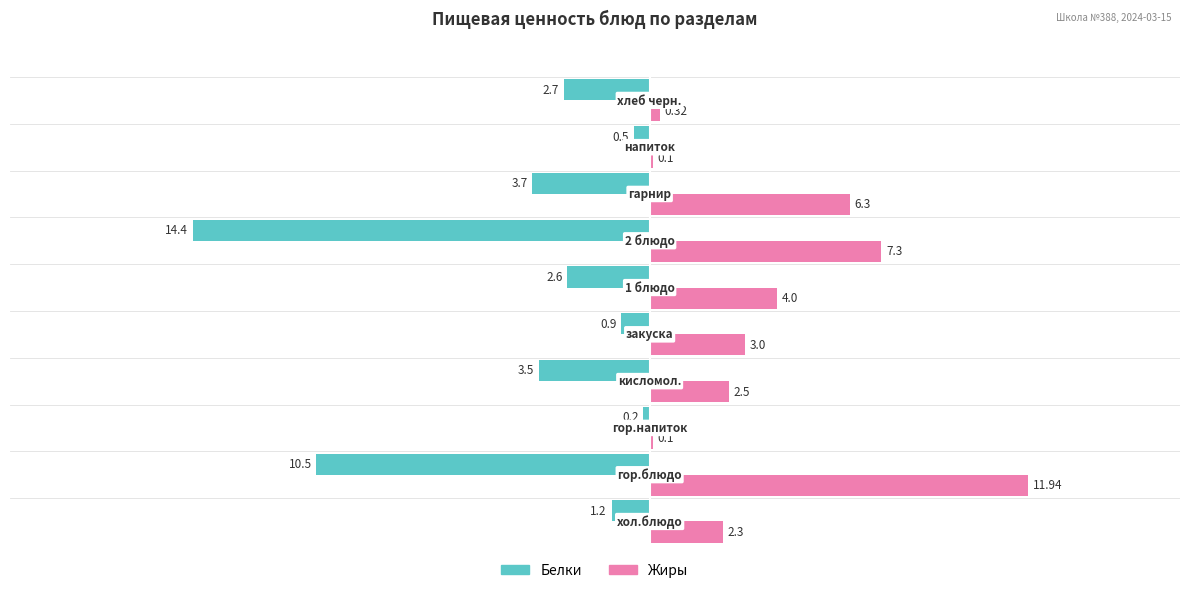

Which series has the largest total across all categories?

Жиры